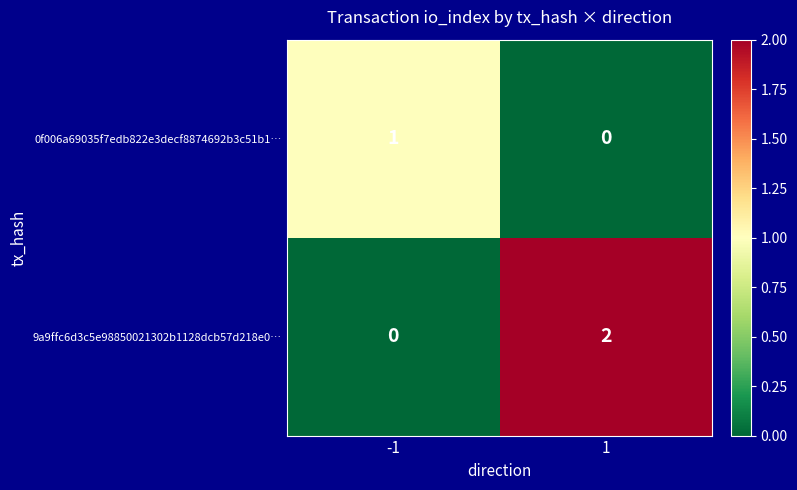

Reading left to right, list all the values displayed in this chart.

0f006a69035f7edb822e3decf8874692b3c51b1…: 1	0
9a9ffc6d3c5e98850021302b1128dcb57d218e0…: 0	2